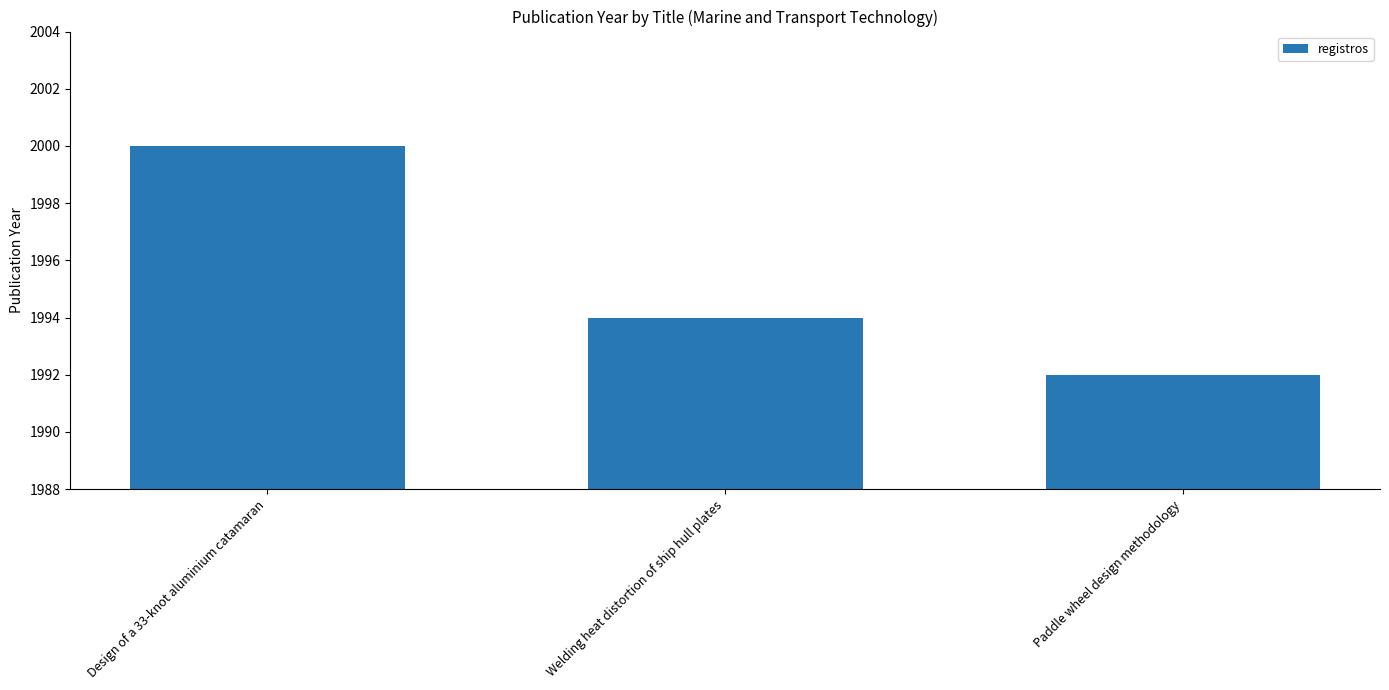

Rank the categories by value from highest to lowest.

Design of a 33-knot aluminium catamaran, Welding heat distortion of ship hull plates, Paddle wheel design methodology